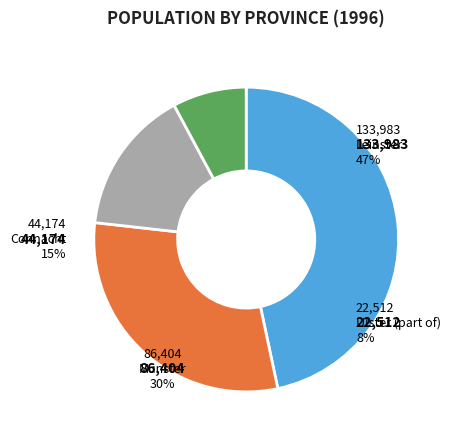

How many slices are in this pie chart?

4